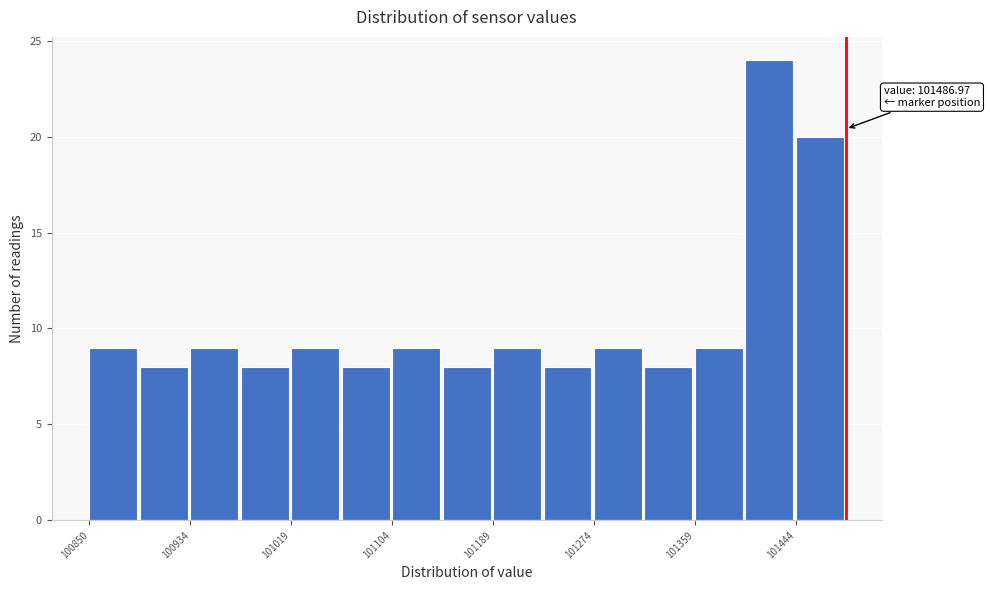

Over which range of the x-axis is the bar tallest?

101400 to 101440